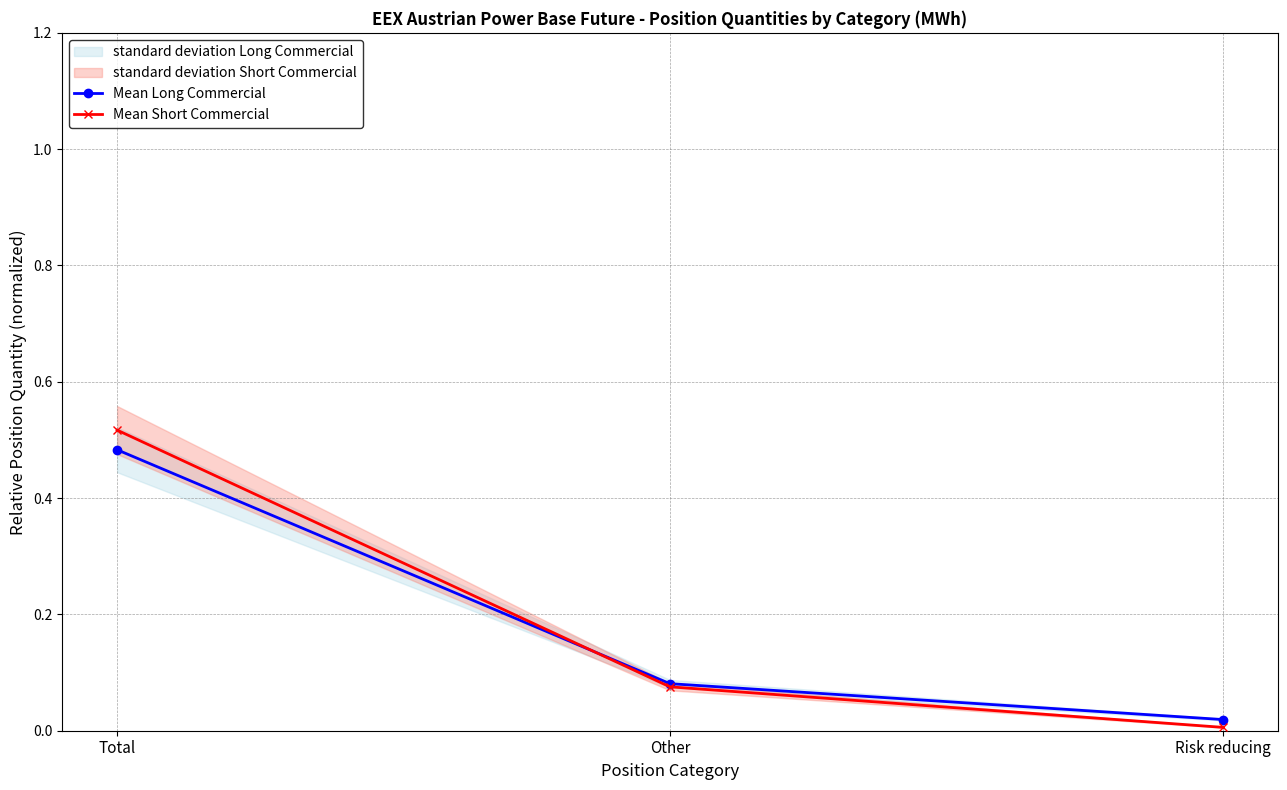

How many lines are shown in the chart?

2